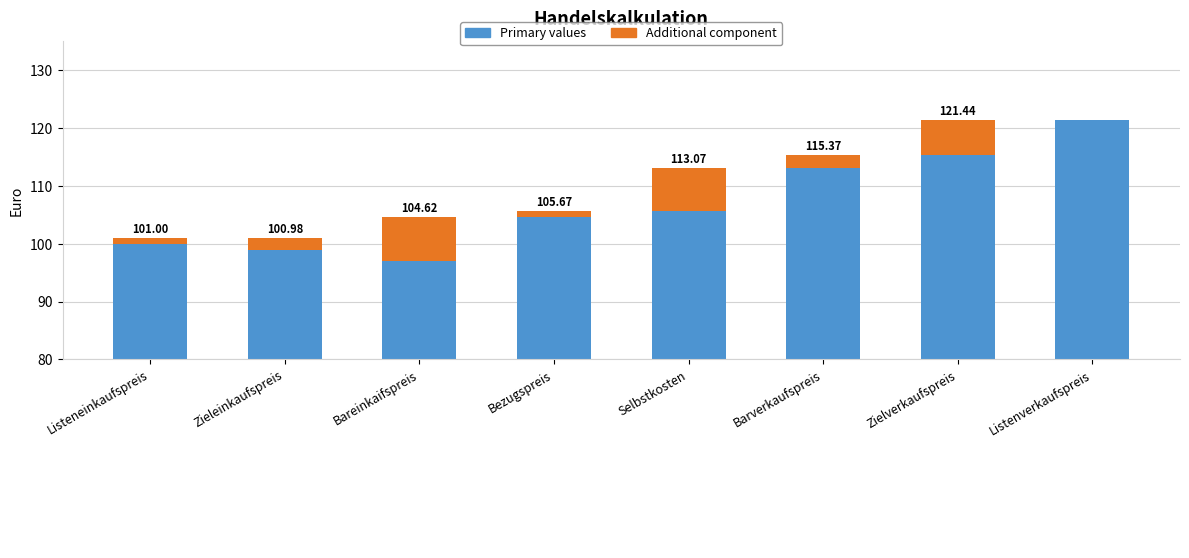

Between Listeneinkaufspreis and Listenverkaufspreis, which series saw the biggest shift?

Primary values